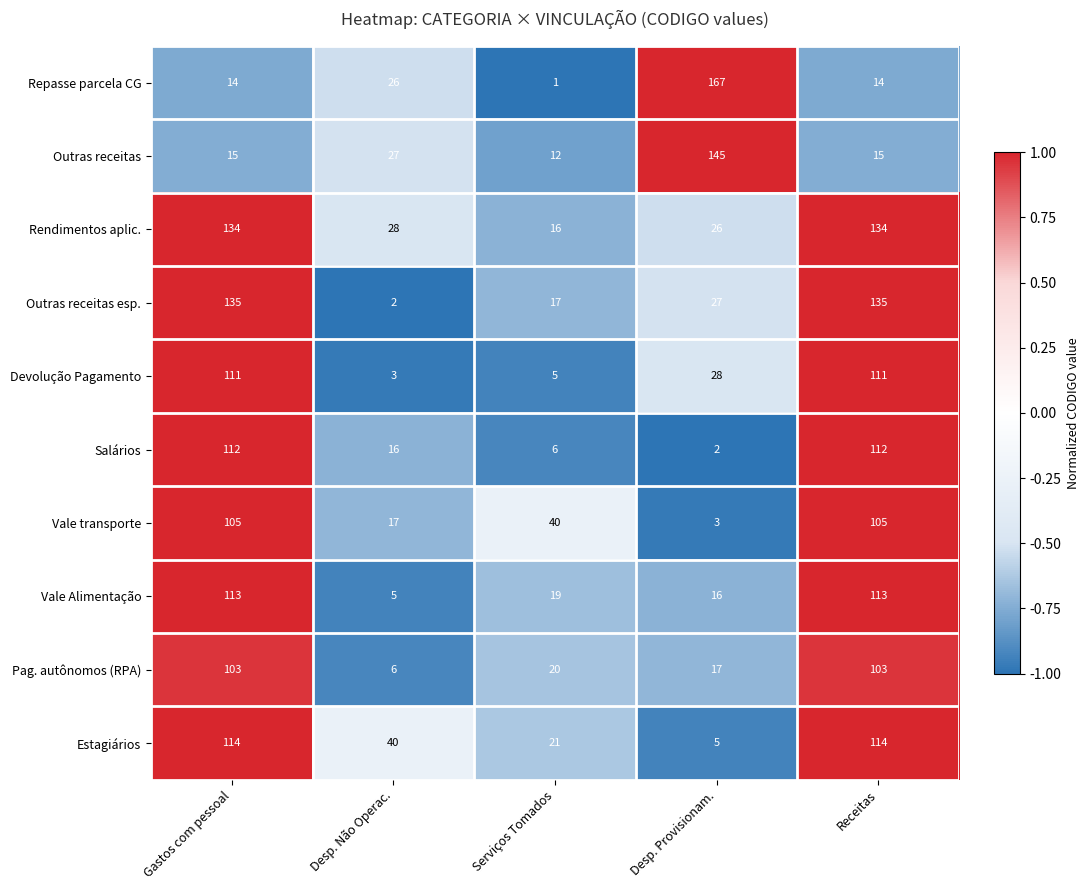

The value of Devolução Pagamento at Desp. Não Operac. is 1. True or false?

False